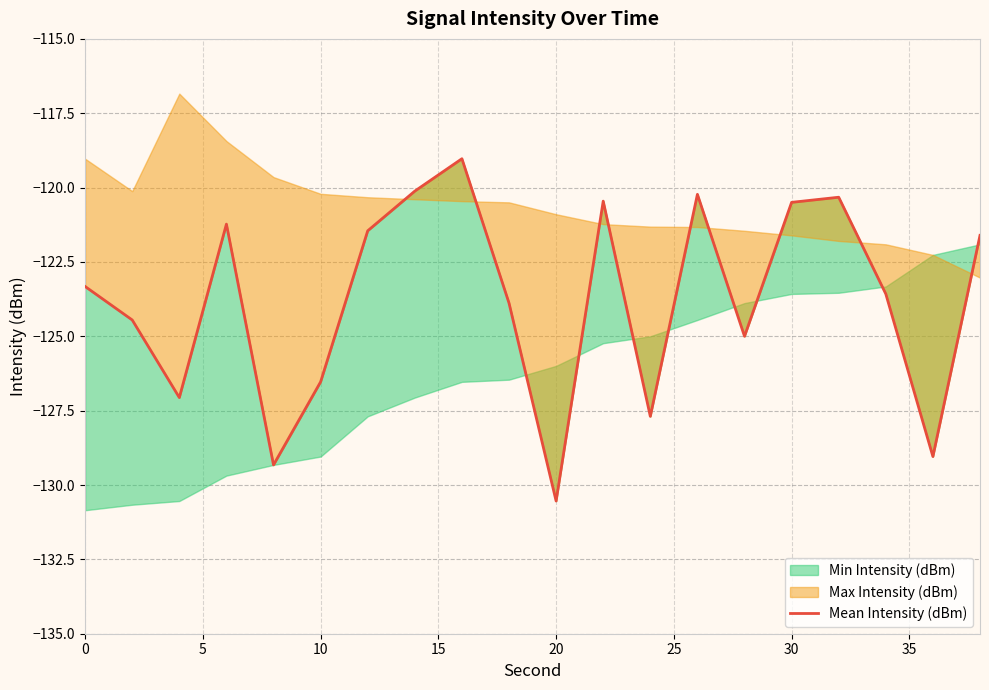

What is the difference between the maximum and minimum values?

11.5